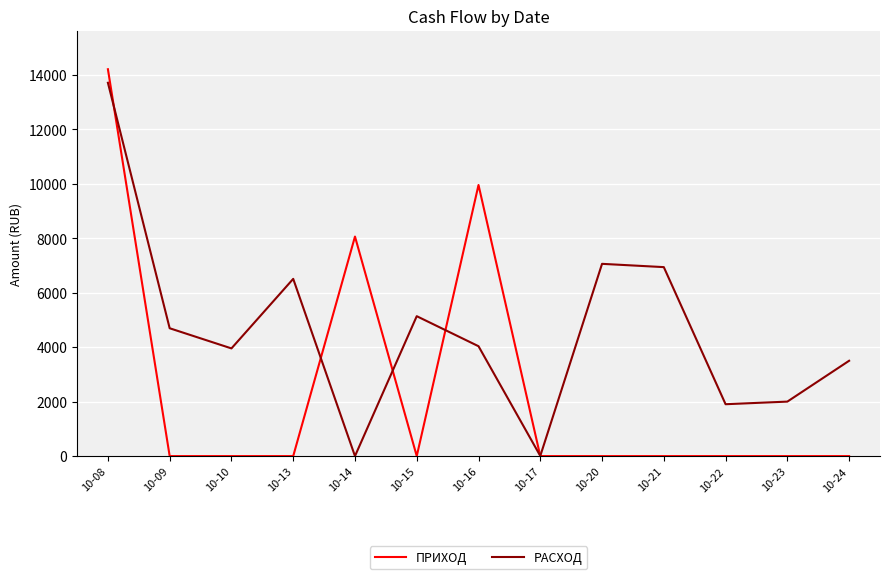

List the series in order of their overall mean, highest first.

РАСХОД, ПРИХОД